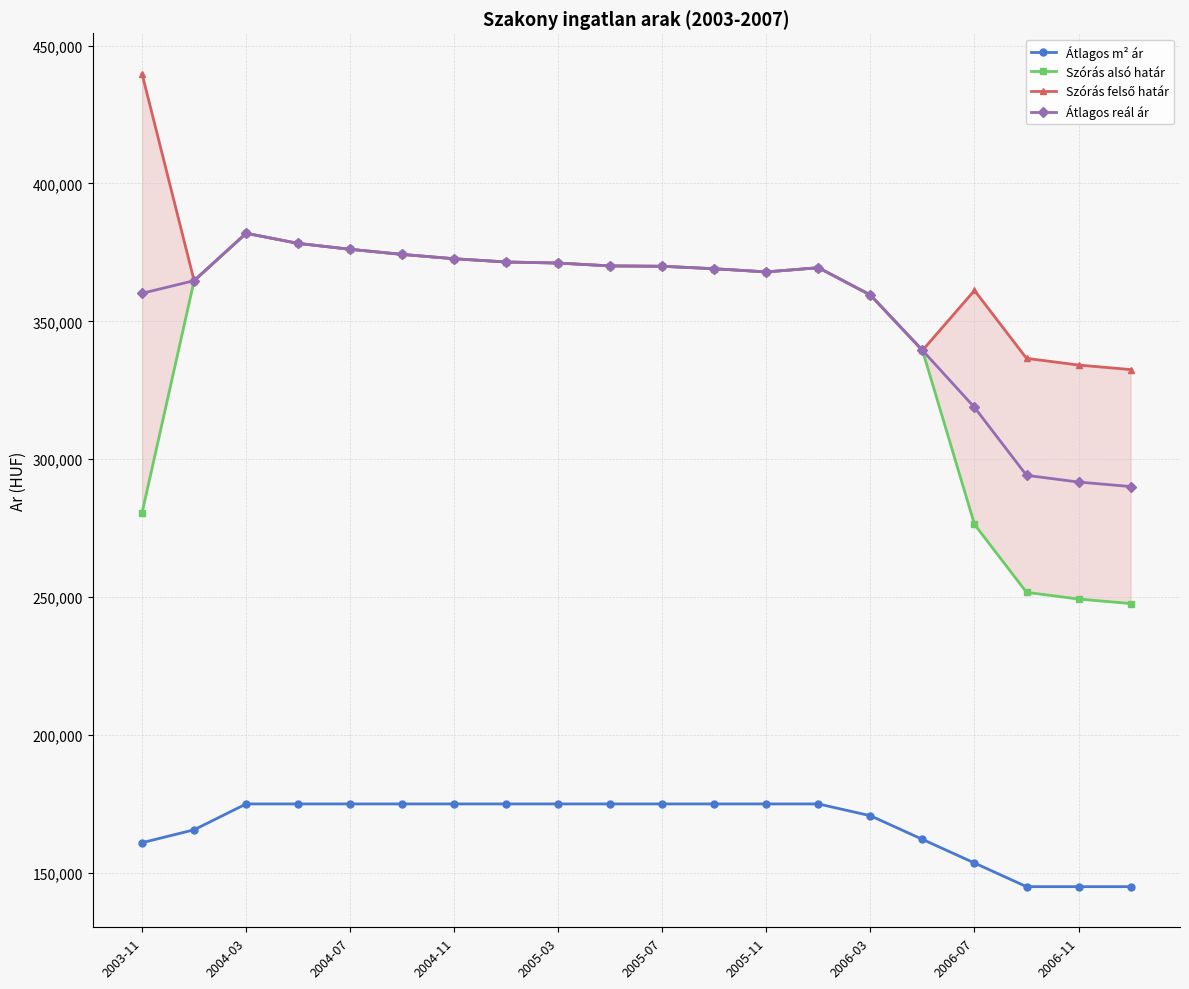

What is the highest value of the Átlagos reál ár series?

381944